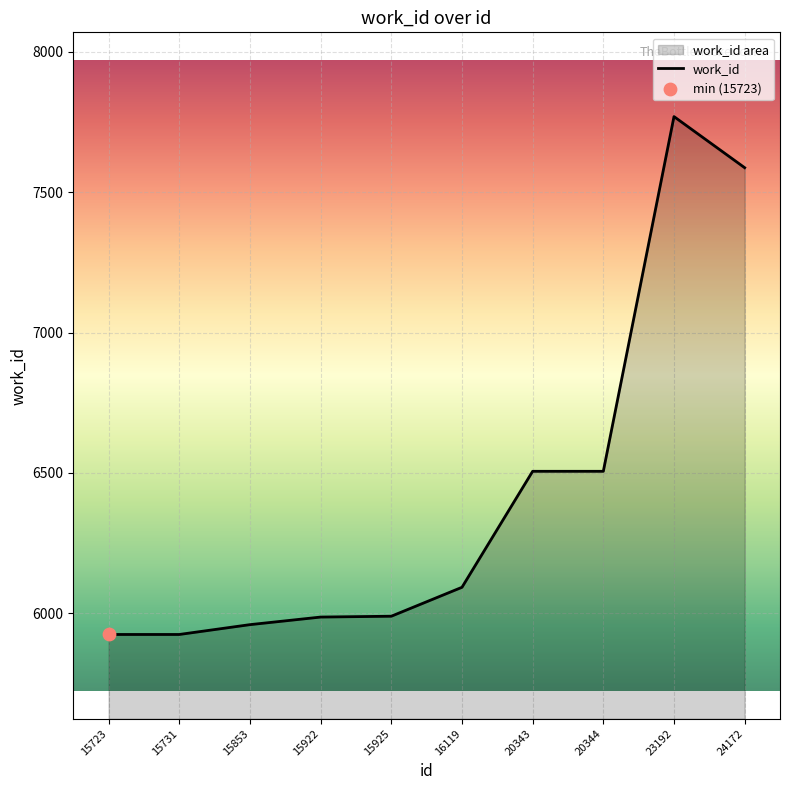

What is the change in value from 15853 to 23192?

+1809